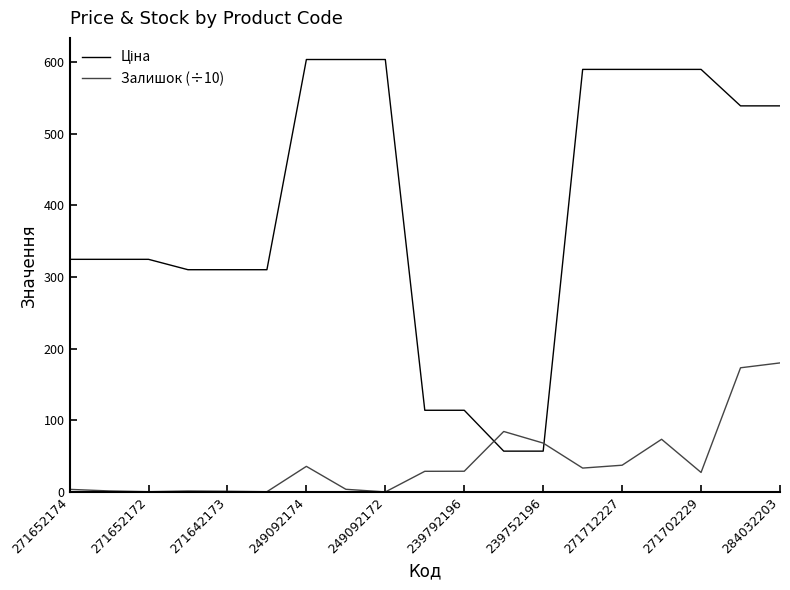

How many lines are shown in the chart?

2